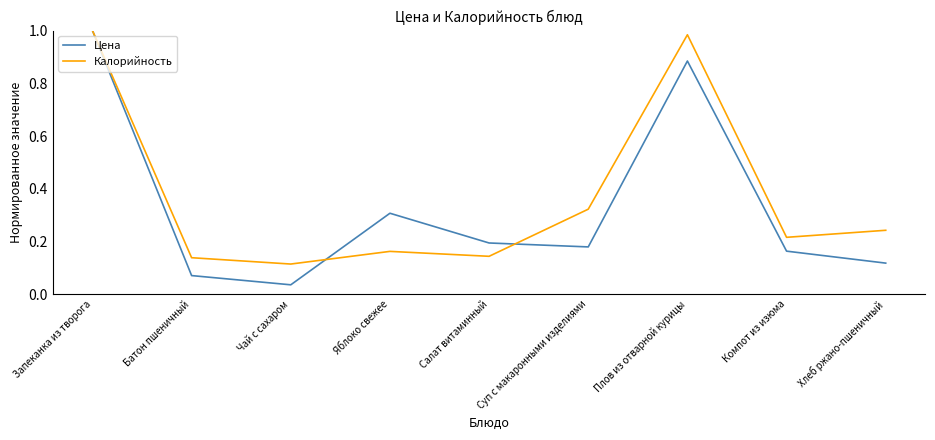

Where is Калорийность nearest to the value 0?

Чай с сахаром